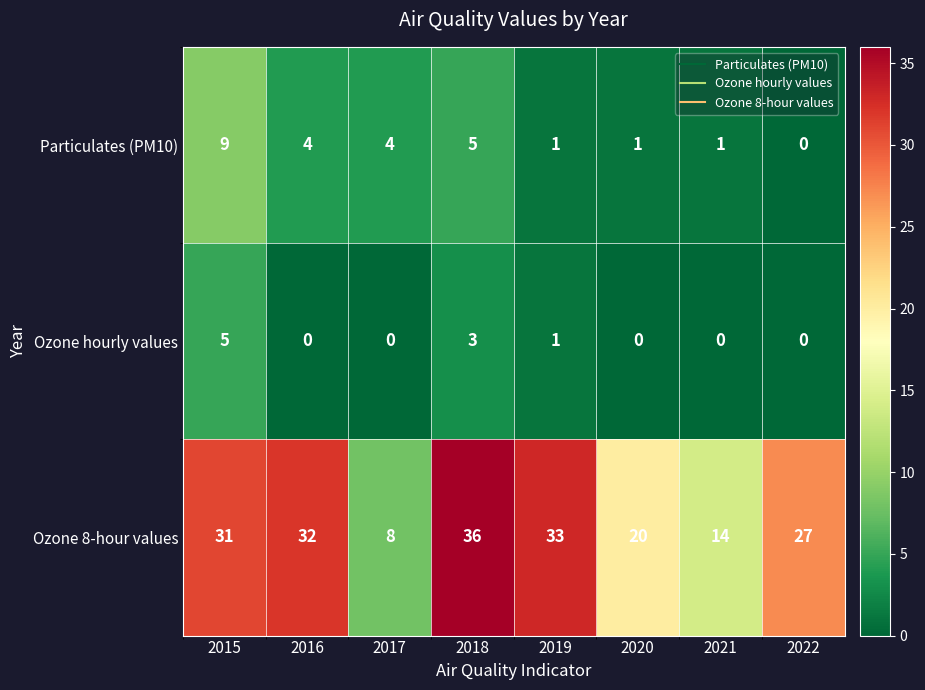

Which series changed the most between 2019 and 2022?

Ozone 8-hour values